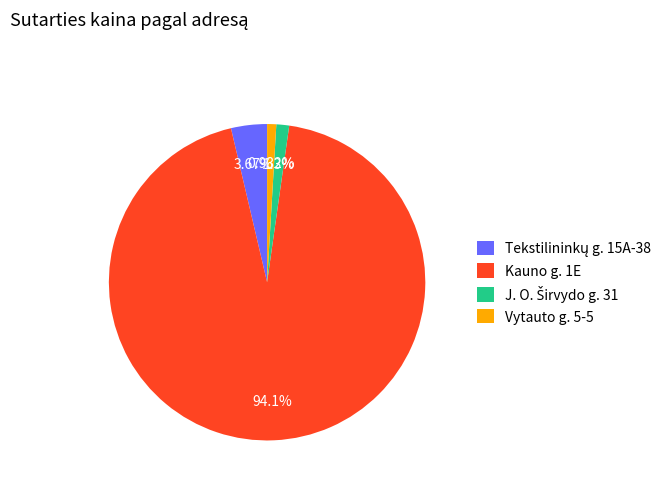

Which slice represents more than half of the pie?

Kauno g. 1E